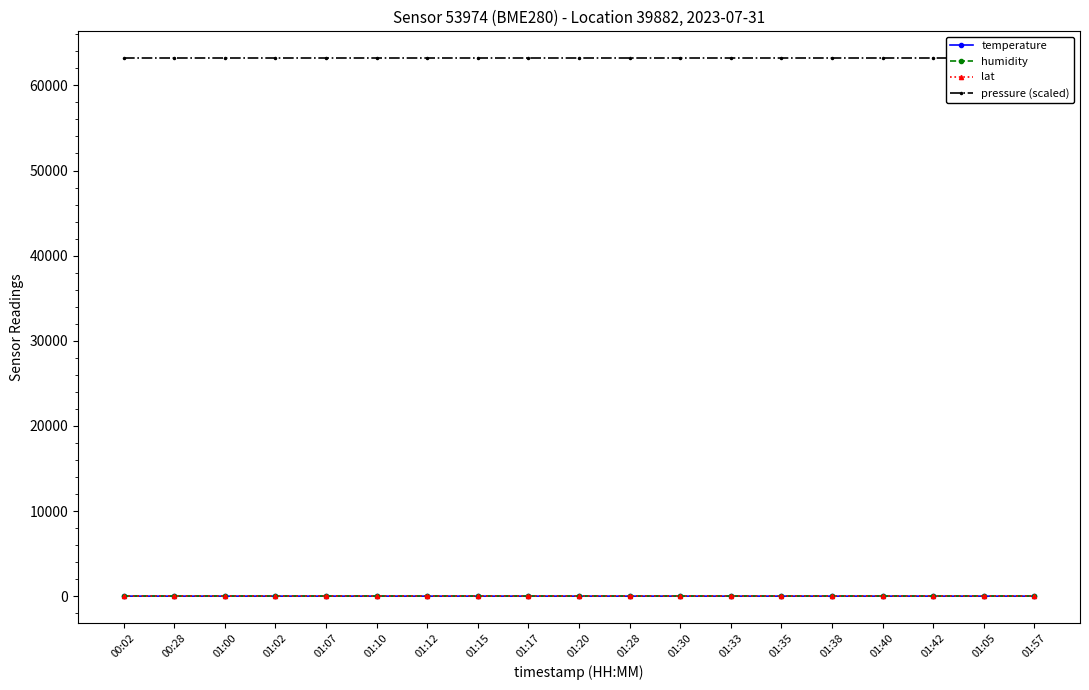

Which label corresponds to the smallest value in the chart?

00:02